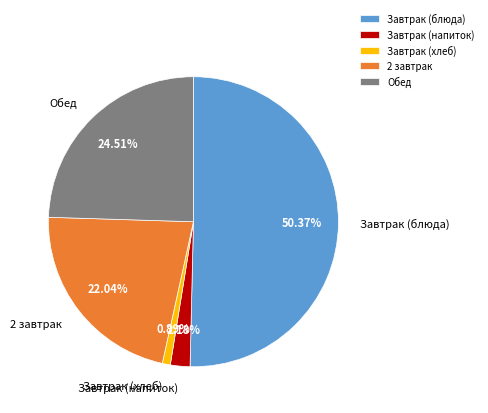

Approximately how many times larger is the value at Завтрак (блюда) compared to Обед?

2.1